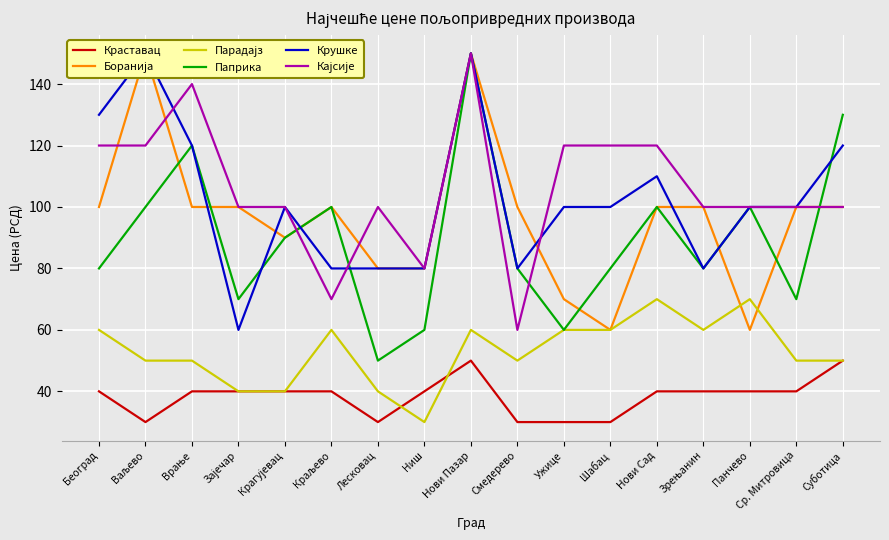

What is the highest value of the Крушке series?

150